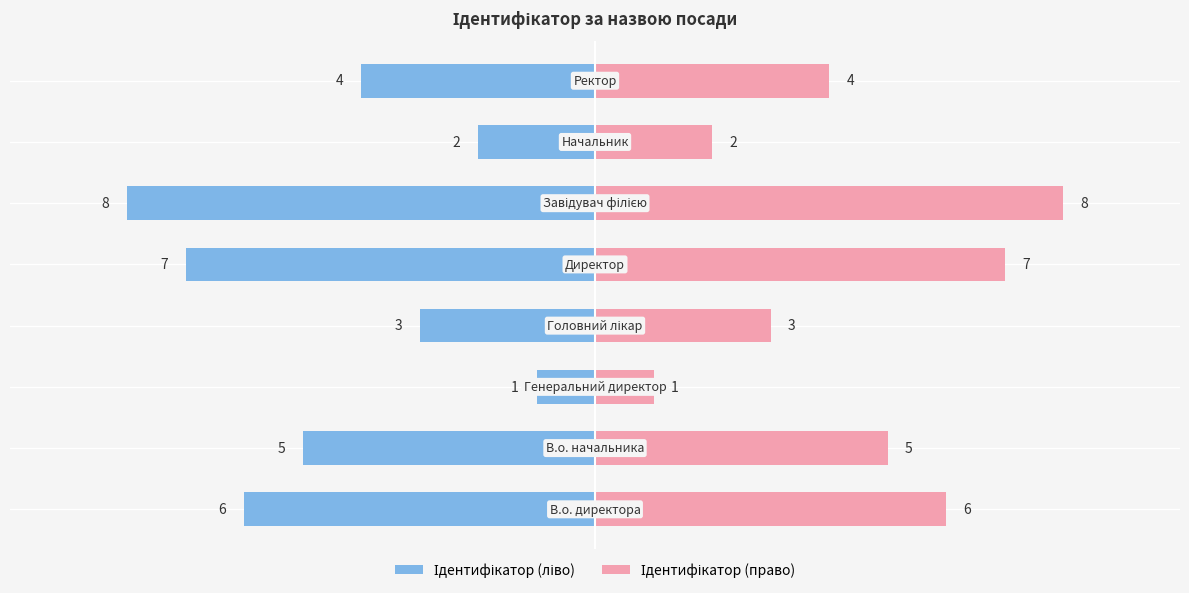

The Ідентифікатор (ліво) series shows -5 at −7.5. True or false?

True